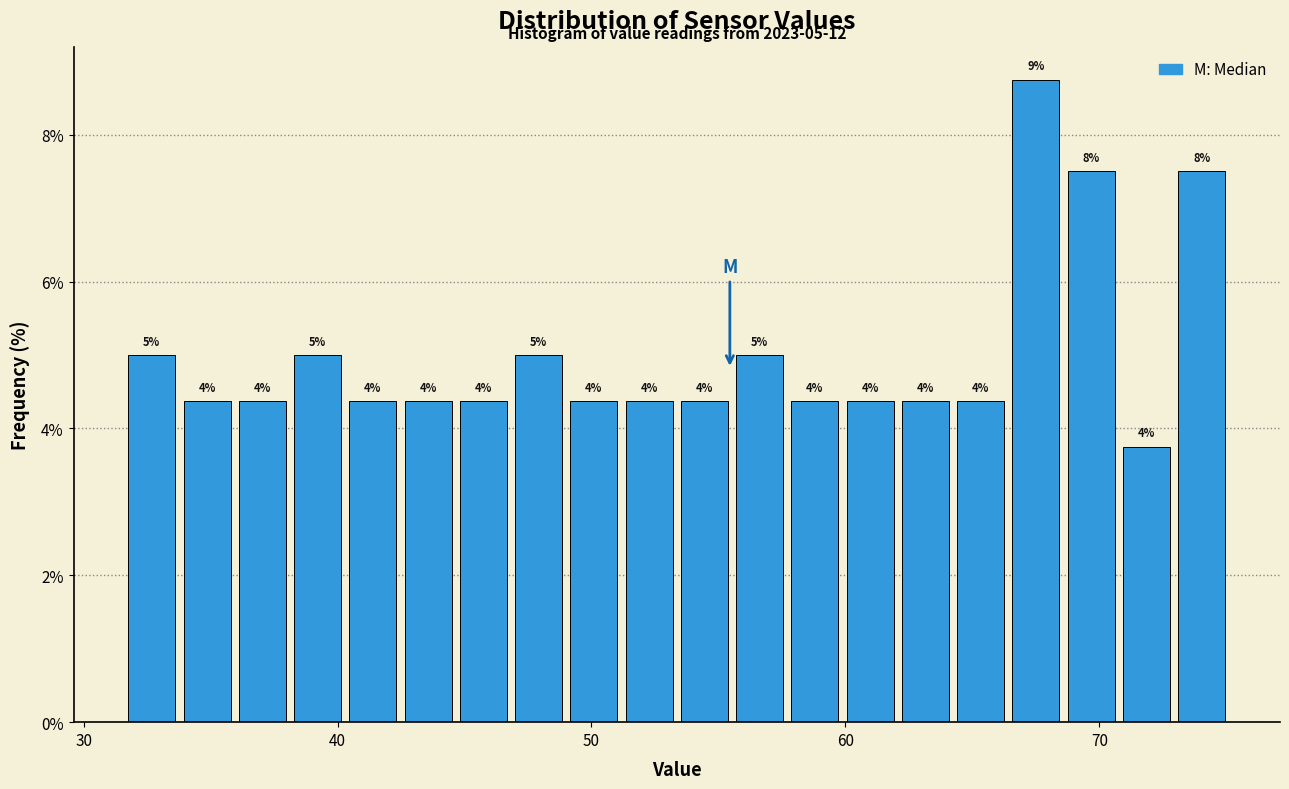

Read against the x-axis, roughly where is the centre of the tallest bar?

68